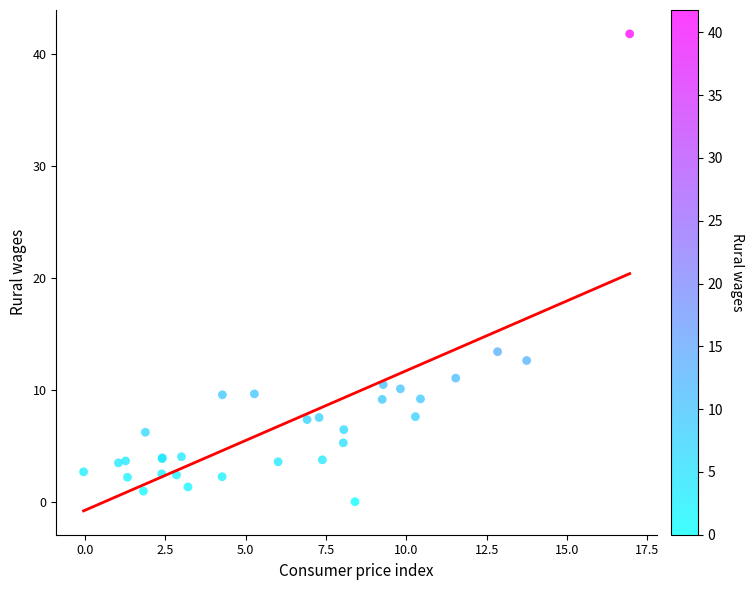

What Y value in the scatter plot is closest to 20?

13.4